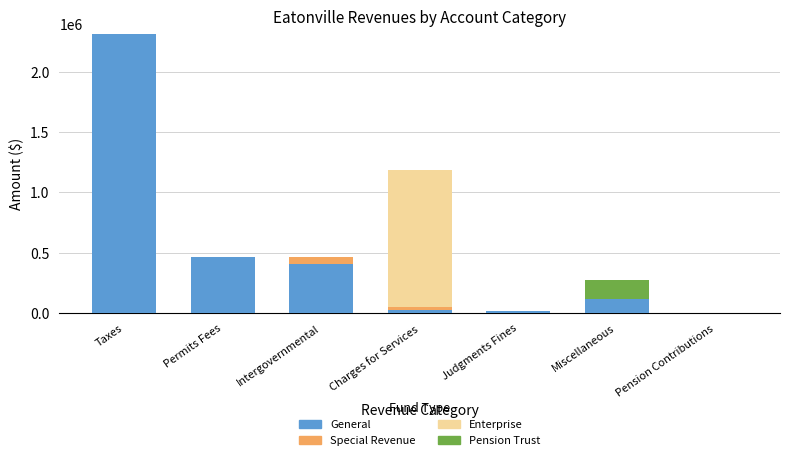

What is the sum of all General values?

3352801